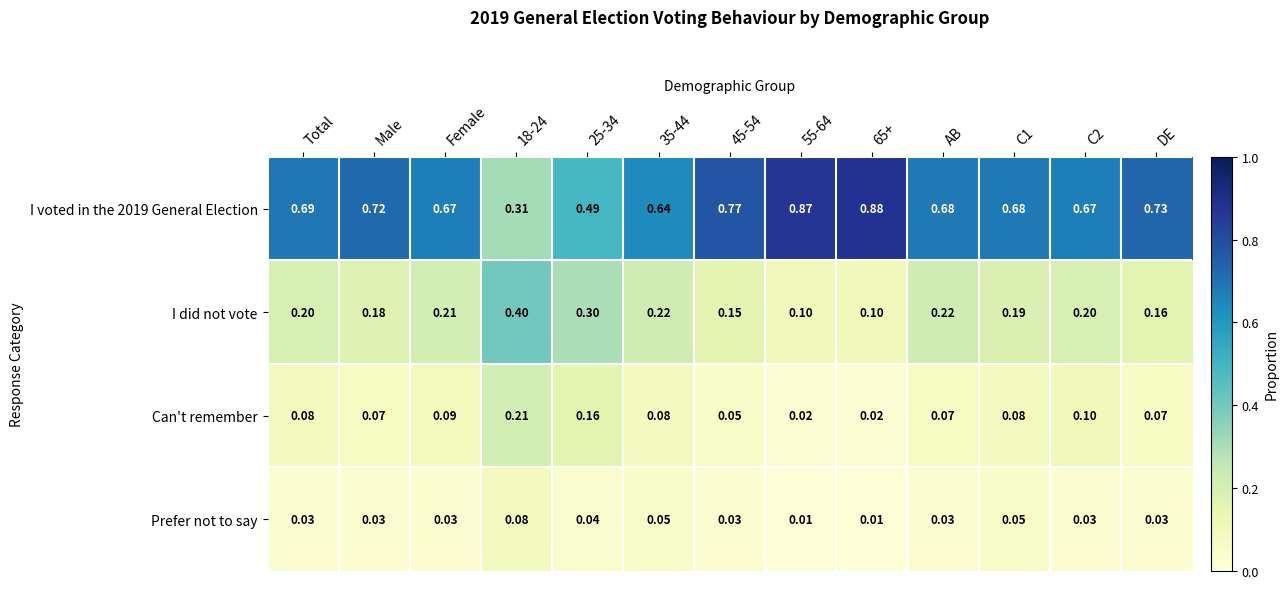

Is the value of I voted in the 2019 General Election at C2 greater than the value of I did not vote at 65+?

Yes